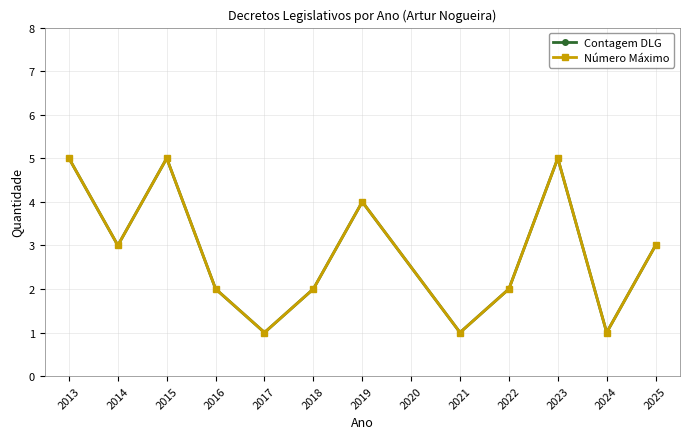

At 2023, list the series in order from smallest to largest.

Contagem DLG, Número Máximo